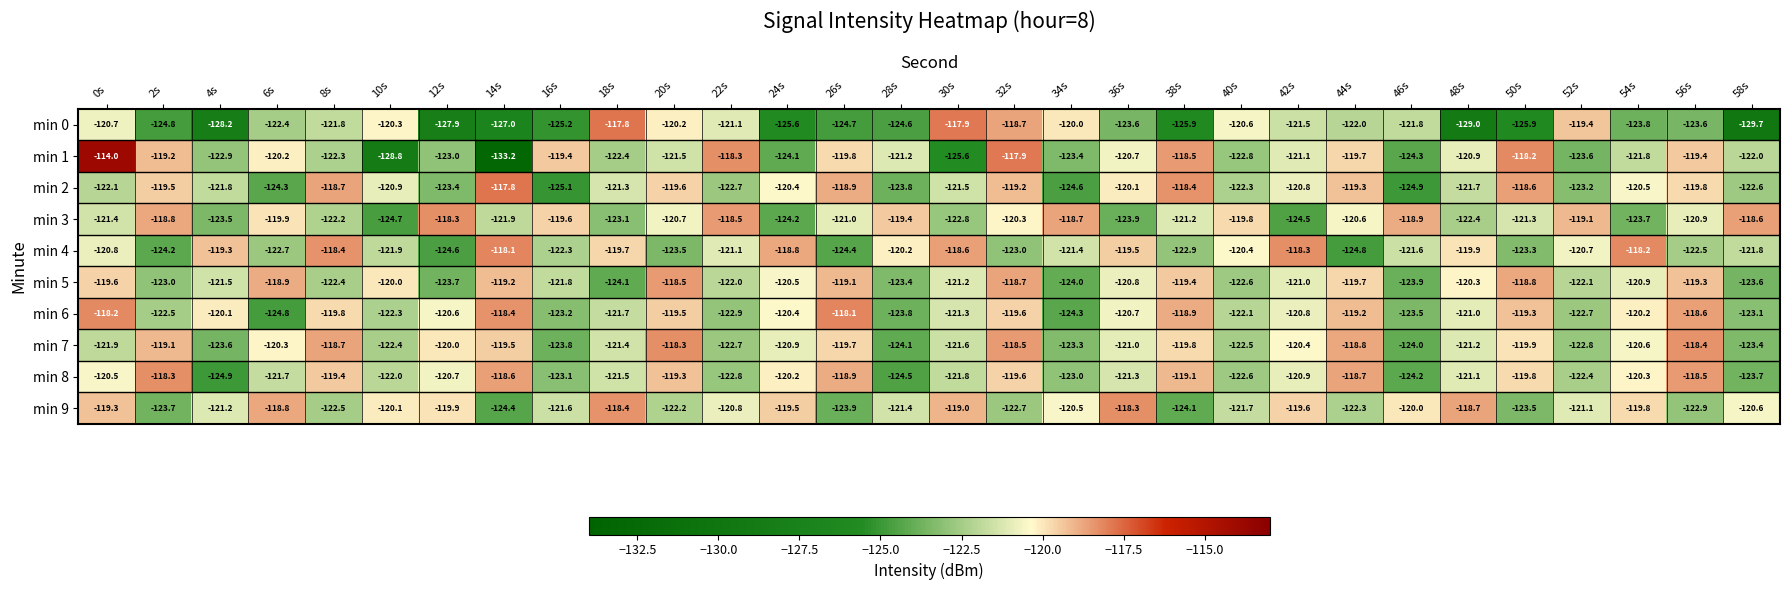

What is the smallest value displayed?

-133.2